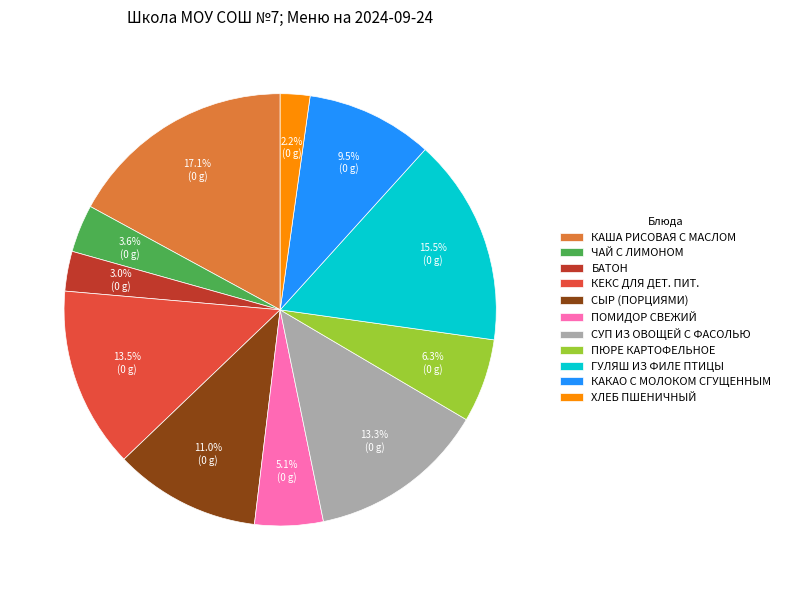

To the nearest percent, what portion does ПЮРЕ КАРТОФЕЛЬНОЕ represent?

6%